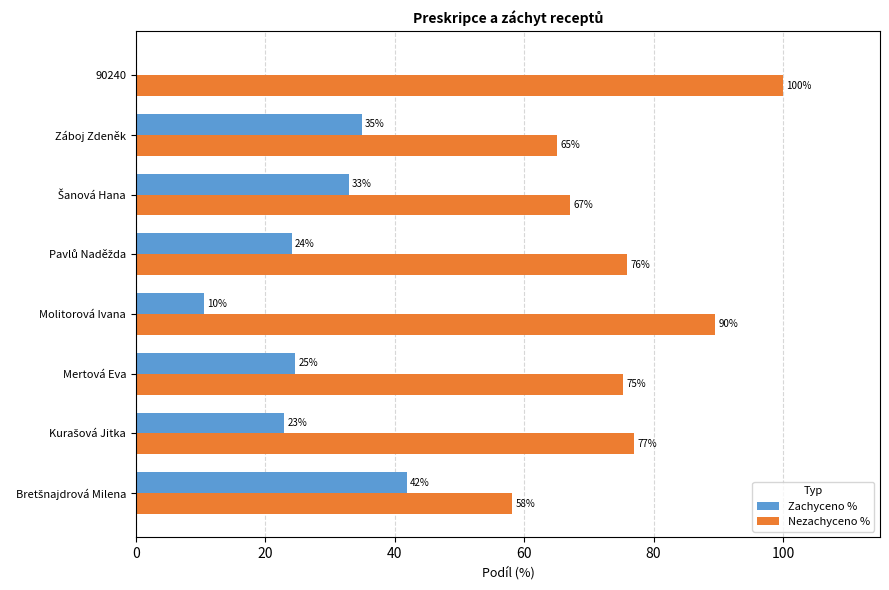

Is it true that Nezachyceno % equals 89.5 at Molitorová Ivana?

True